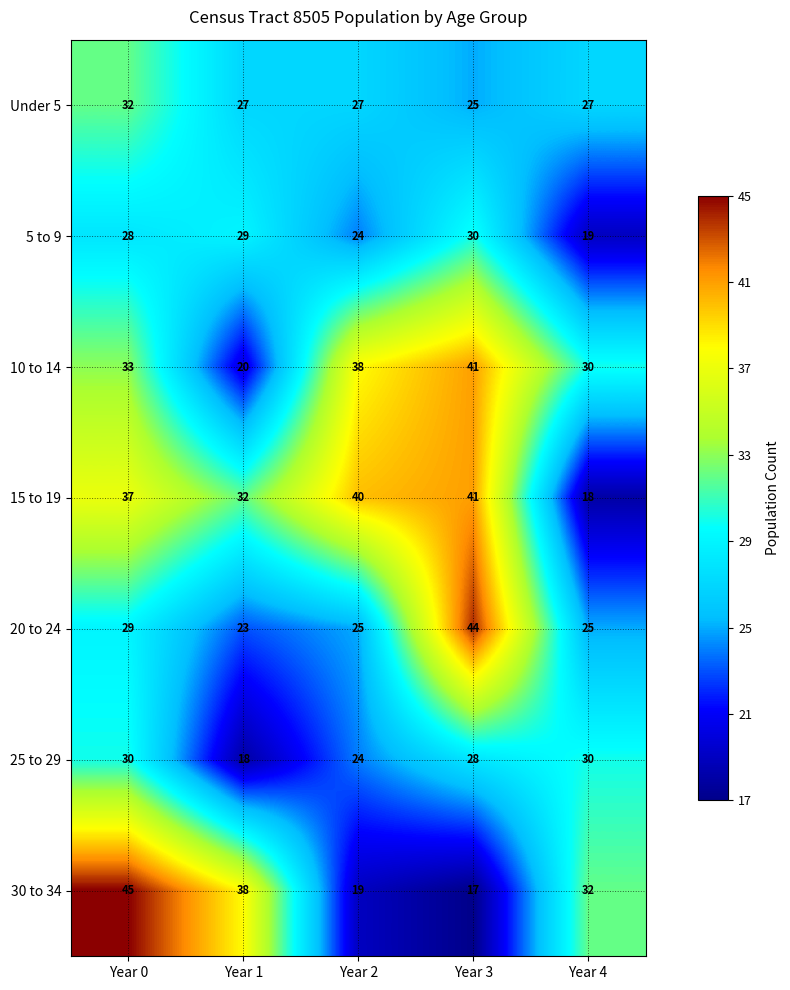

What is the difference between the Under 5 values at Year 0 and Year 1?

5